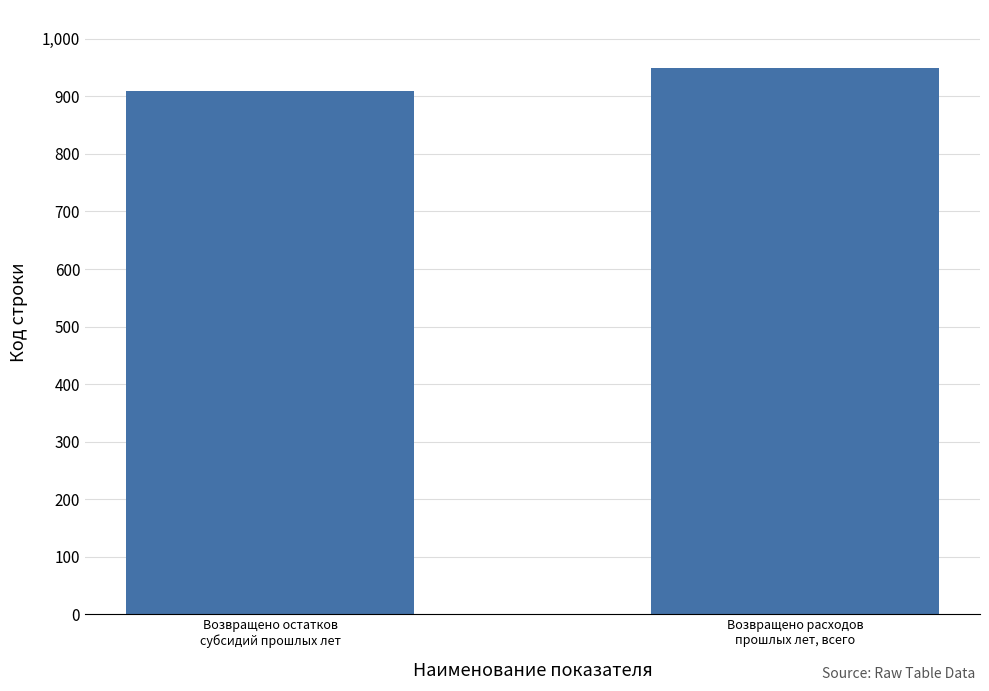

What is the label of the 1st bar from the left?

Возвращено остатков
субсидий прошлых лет